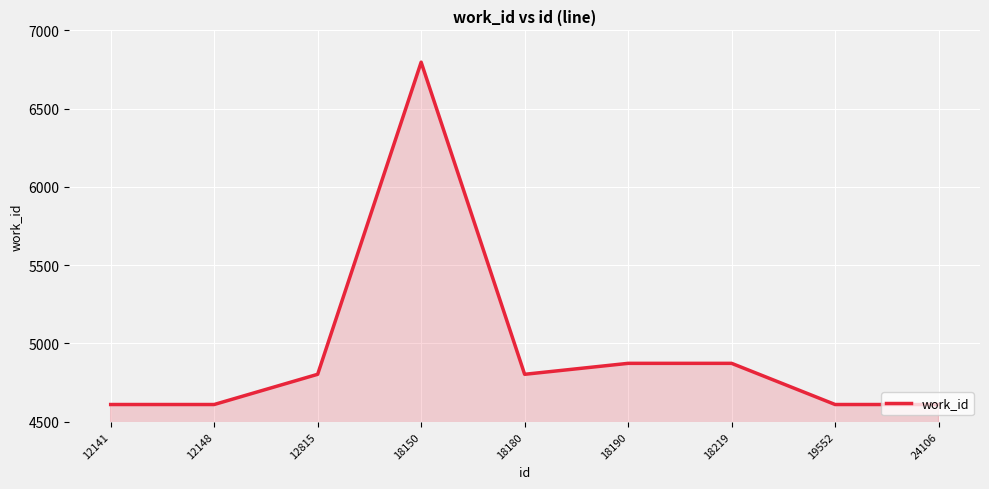

What is the approximate value at 18190, to the nearest 50?

4850